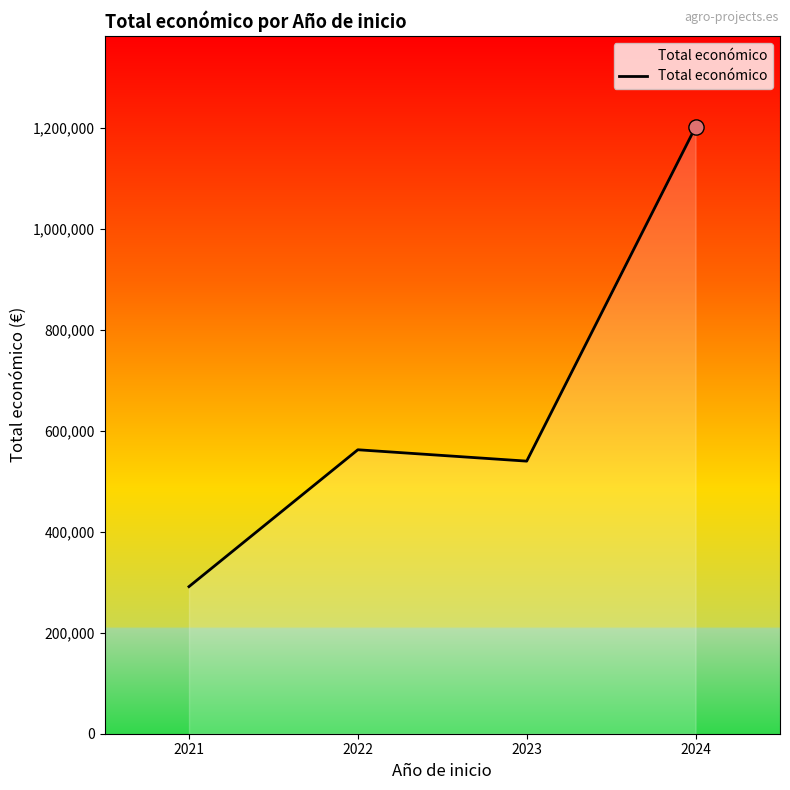

Approximately how many times larger is the value at 2024 compared to 2023?

2.2